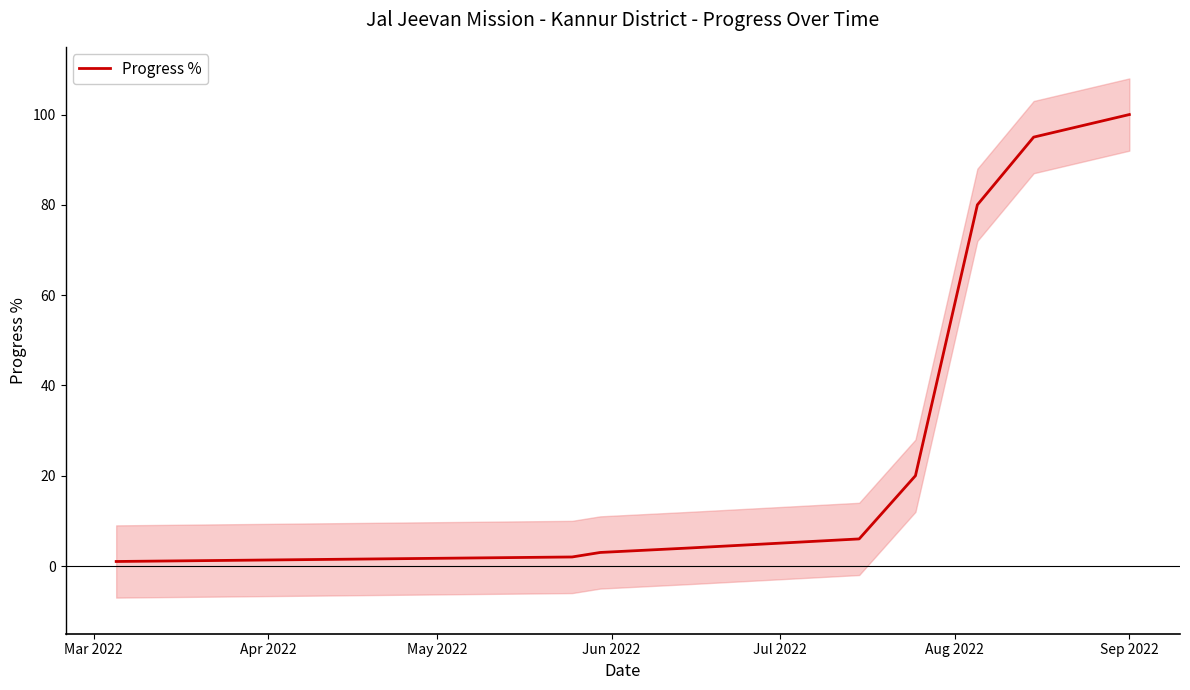

What is the highest value of the Progress % series?

100